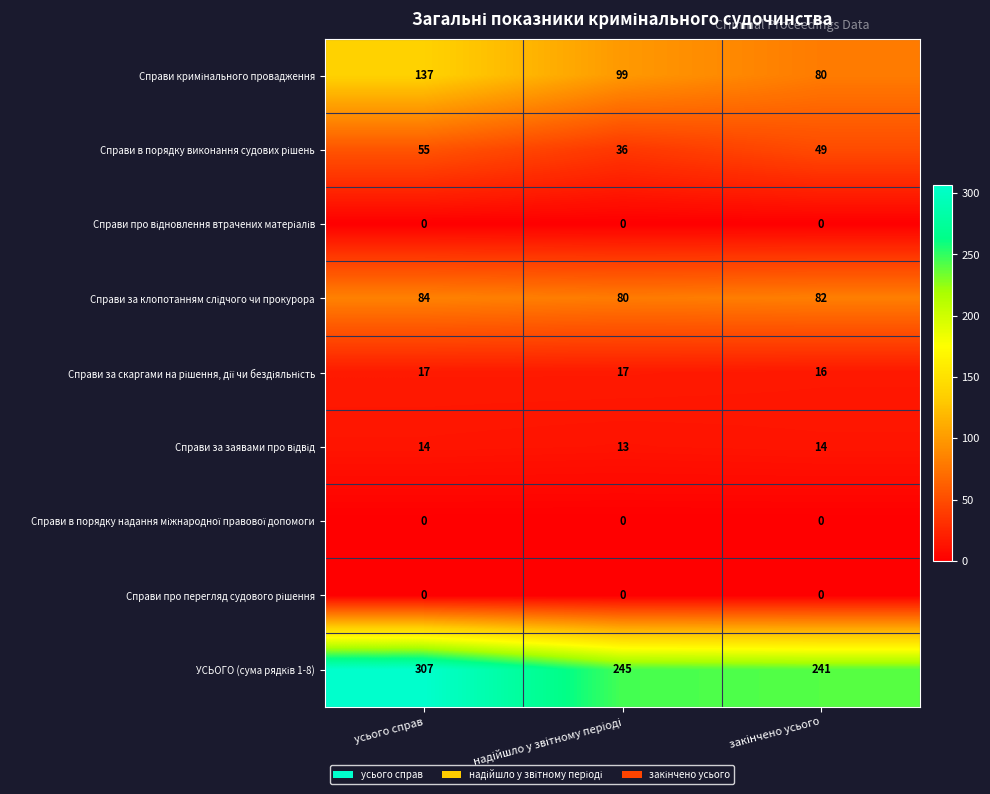

Which category has the highest value across all series?

усього справ